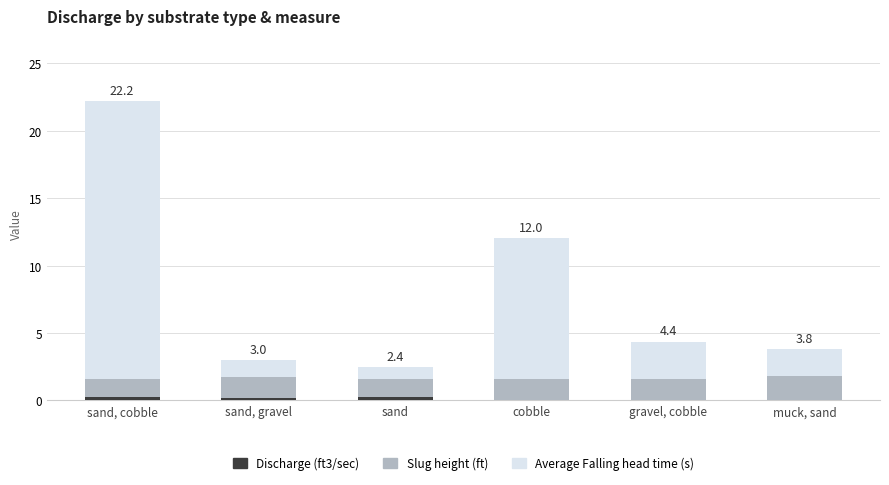

At which category is the sum across all series the highest?

sand, cobble